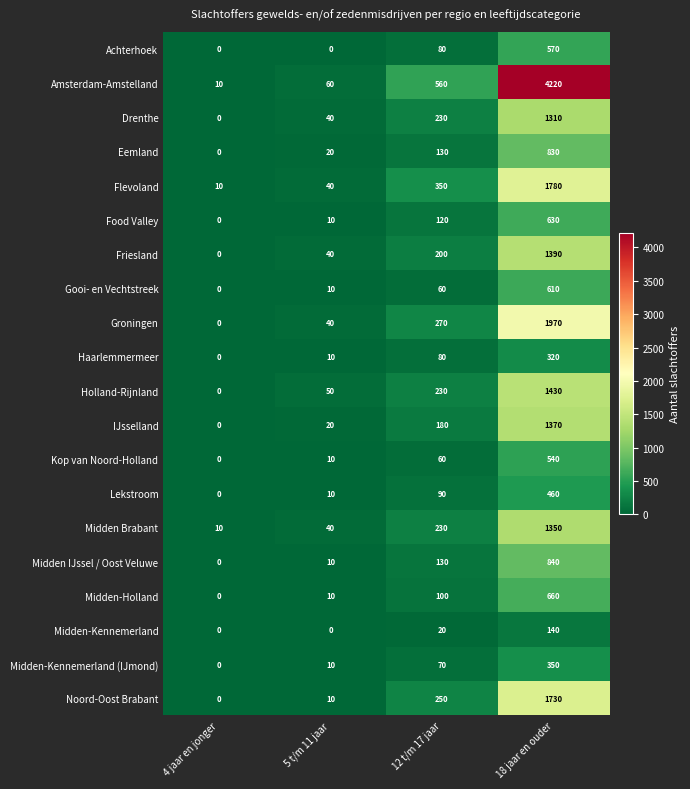

At how many categories does at least one series exceed 1495?

1